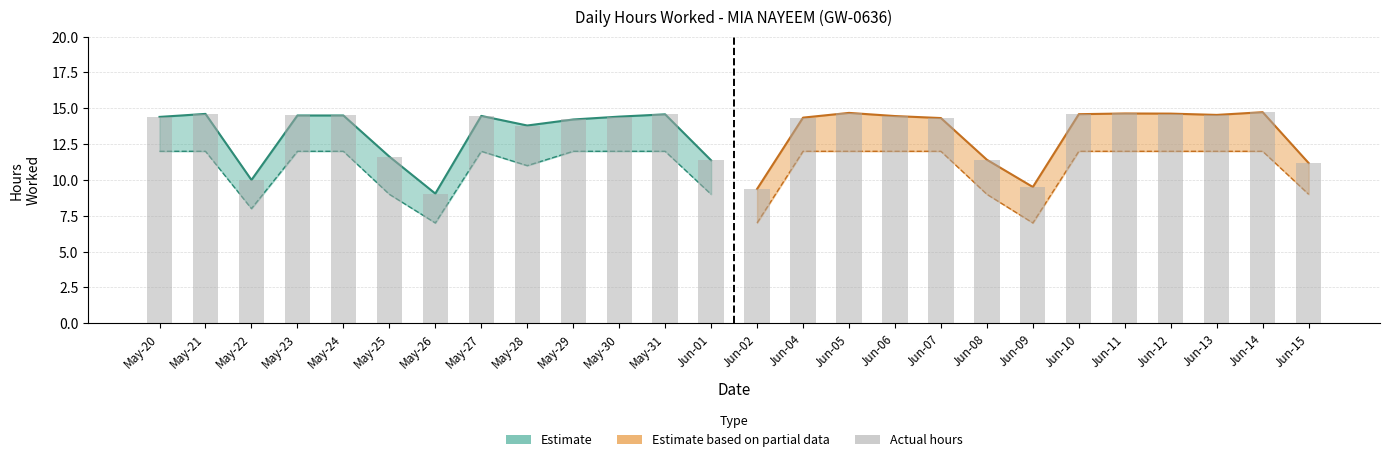

Which category has the lowest value across all series?

May-26